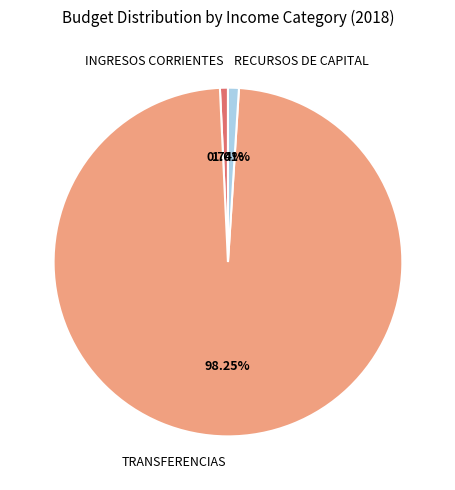

What percentage is the TRANSFERENCIAS slice, to the nearest percent?

98%